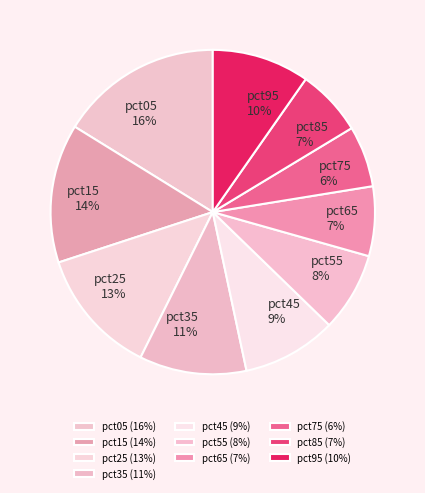

Which slice is the largest?

pct05